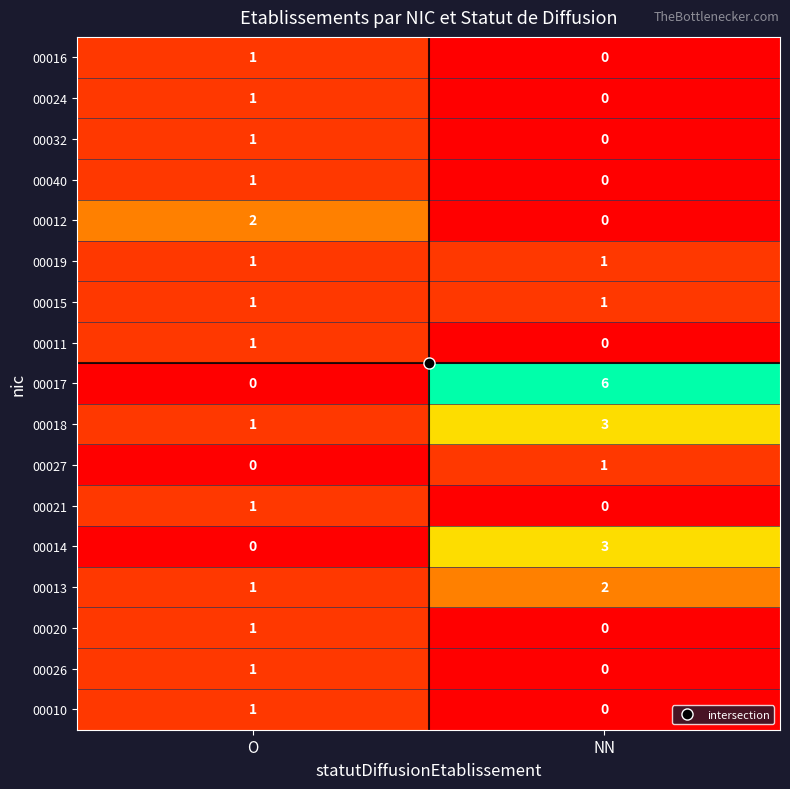

Where is 00020 nearest to the value 0?

NN